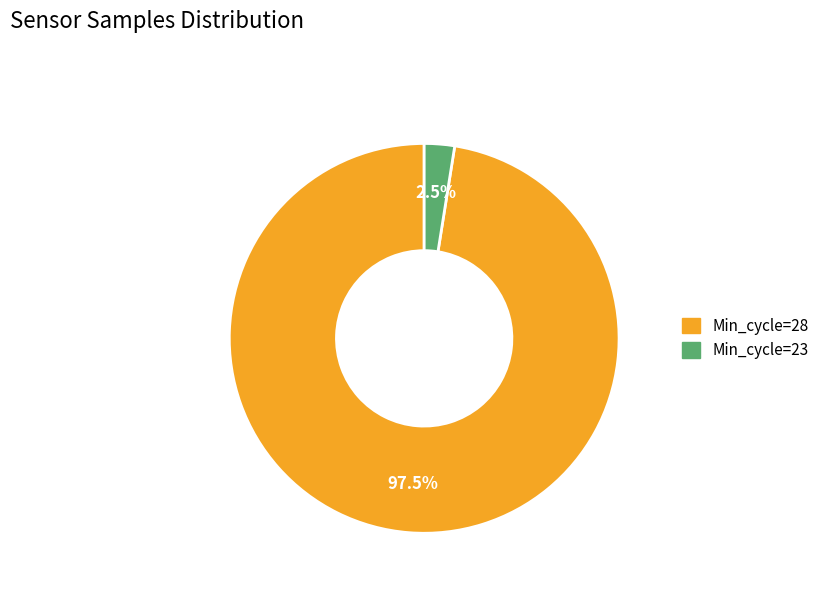

Is there any slice that represents more than half of the pie?

Yes